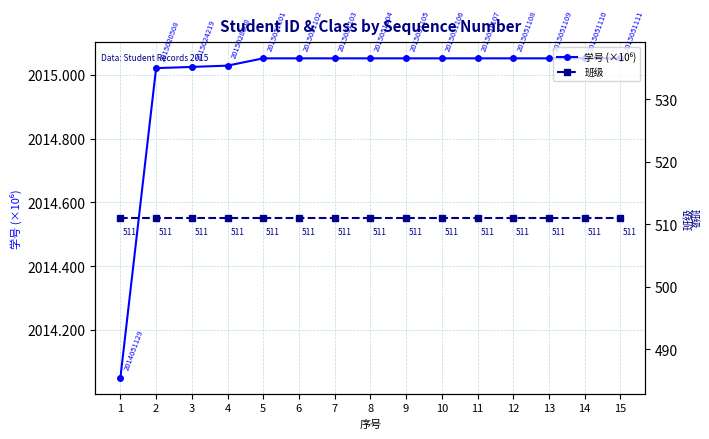

True or false: 学号 (×10⁶) has more than 1 points higher than both neighbors.

False